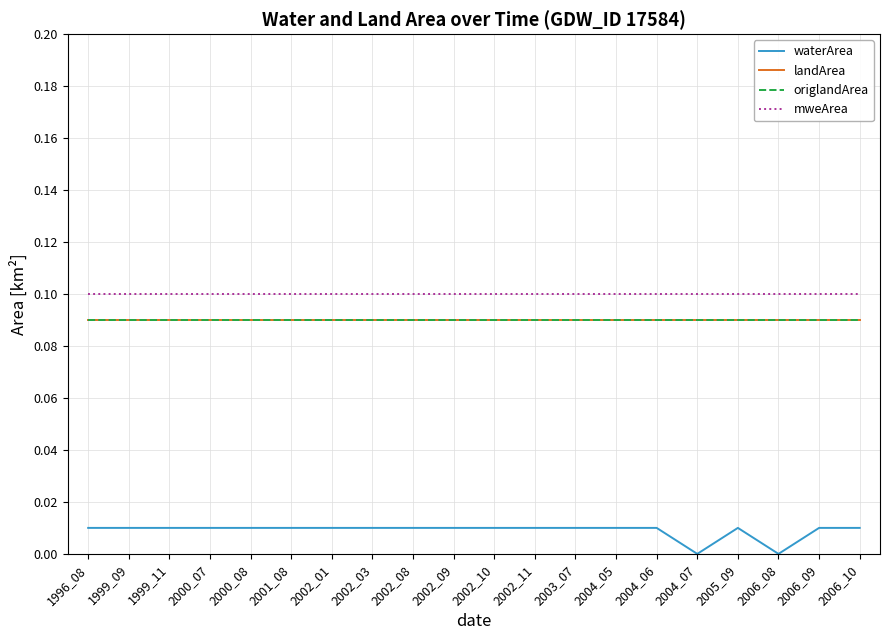

Does the chart display data point markers on the line(s)?

No